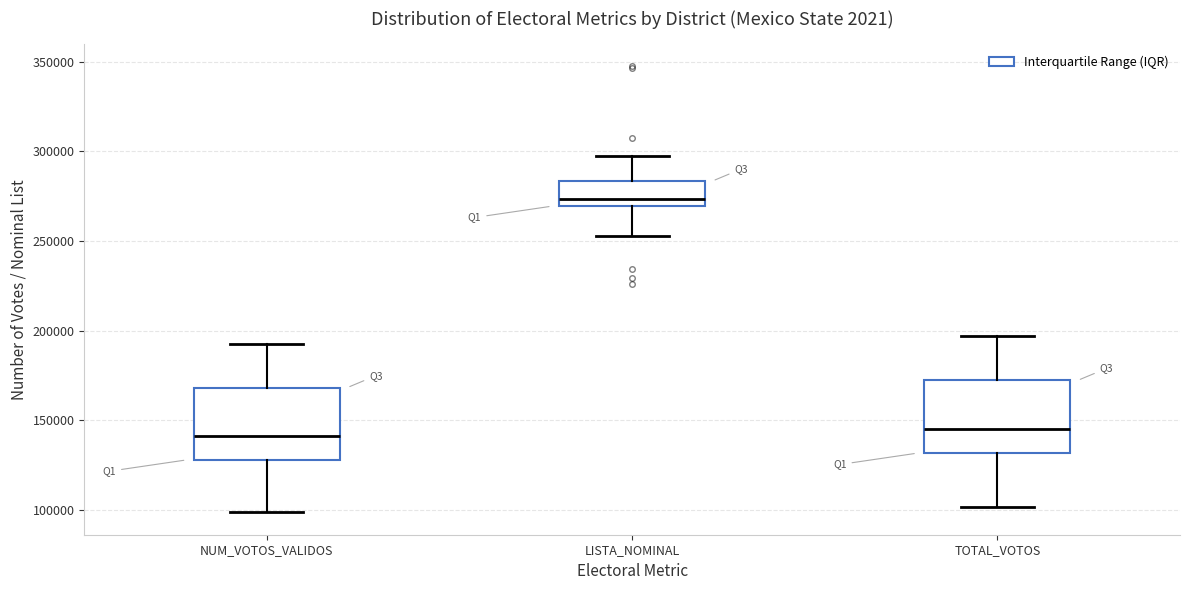

Reading left to right, transcribe this box plot: for each box, give where its median line is, the range the box spans, and where its two whiskers end, as read against the y-axis. The values are not printed on the chart, so give them approximately, as read against the axis.

NUM_VOTOS_VALIDOS: median 140000, box 130000 to 170000, whiskers 100000 to 195000
LISTA_NOMINAL: median 275000, box 270000 to 285000, whiskers 255000 to 295000
TOTAL_VOTOS: median 145000, box 130000 to 170000, whiskers 100000 to 195000